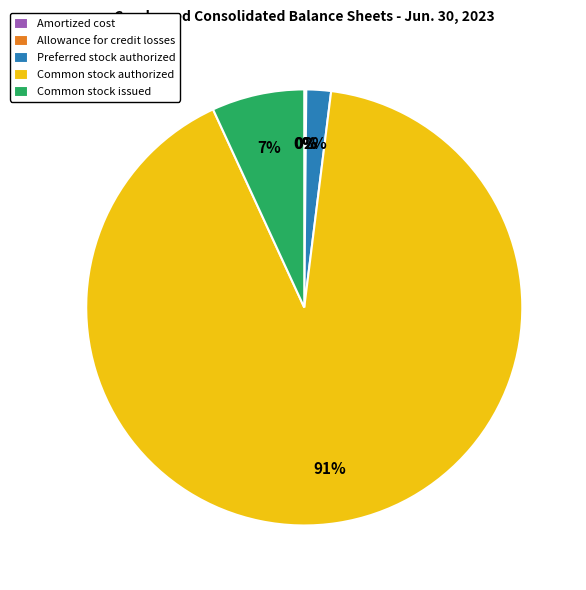

The Preferred stock authorized slice represents 11% of the pie. True or false?

False